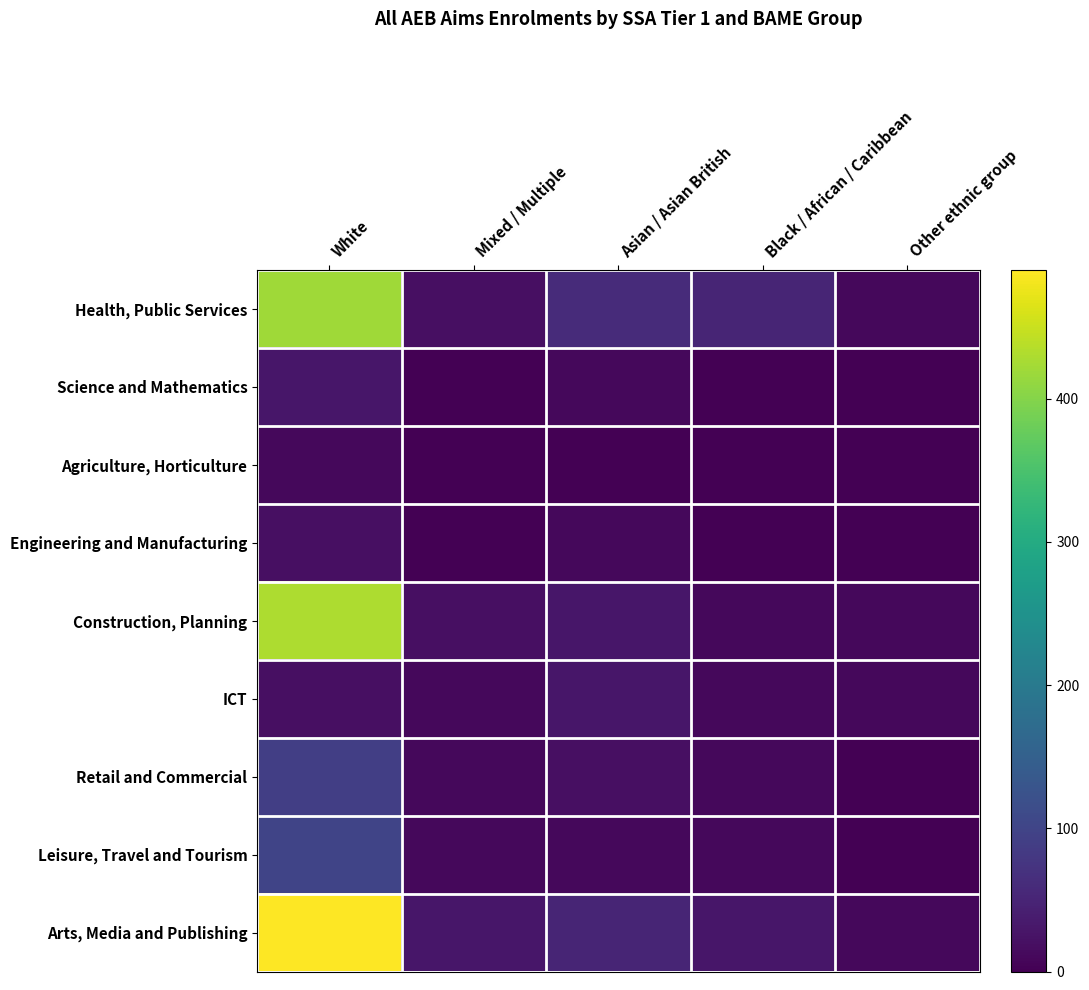

Reading left to right, what are all the values shown in this chart?

Health, Public Services: White=420	Mixed / Multiple=20	Asian / Asian British=60	Black / African / Caribbean=50	Other ethnic group=10
Science and Mathematics: White=30	Mixed / Multiple=0	Asian / Asian British=10	Black / African / Caribbean=0	Other ethnic group=0
Agriculture, Horticulture: White=10	Mixed / Multiple=0	Asian / Asian British=0	Black / African / Caribbean=0	Other ethnic group=0
Engineering and Manufacturing: White=20	Mixed / Multiple=0	Asian / Asian British=10	Black / African / Caribbean=0	Other ethnic group=0
Construction, Planning: White=430	Mixed / Multiple=20	Asian / Asian British=30	Black / African / Caribbean=10	Other ethnic group=10
ICT: White=20	Mixed / Multiple=10	Asian / Asian British=30	Black / African / Caribbean=10	Other ethnic group=10
Retail and Commercial: White=90	Mixed / Multiple=10	Asian / Asian British=20	Black / African / Caribbean=10	Other ethnic group=0
Leisure, Travel and Tourism: White=100	Mixed / Multiple=10	Asian / Asian British=10	Black / African / Caribbean=10	Other ethnic group=0
Arts, Media and Publishing: White=490	Mixed / Multiple=30	Asian / Asian British=50	Black / African / Caribbean=30	Other ethnic group=10